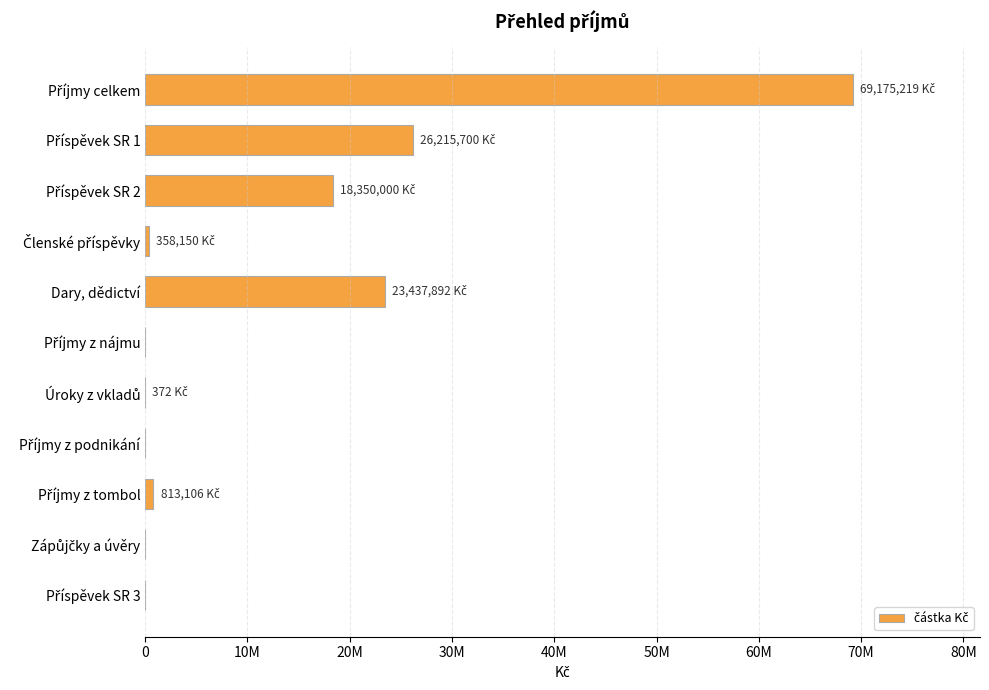

Are the bars horizontal?

Yes